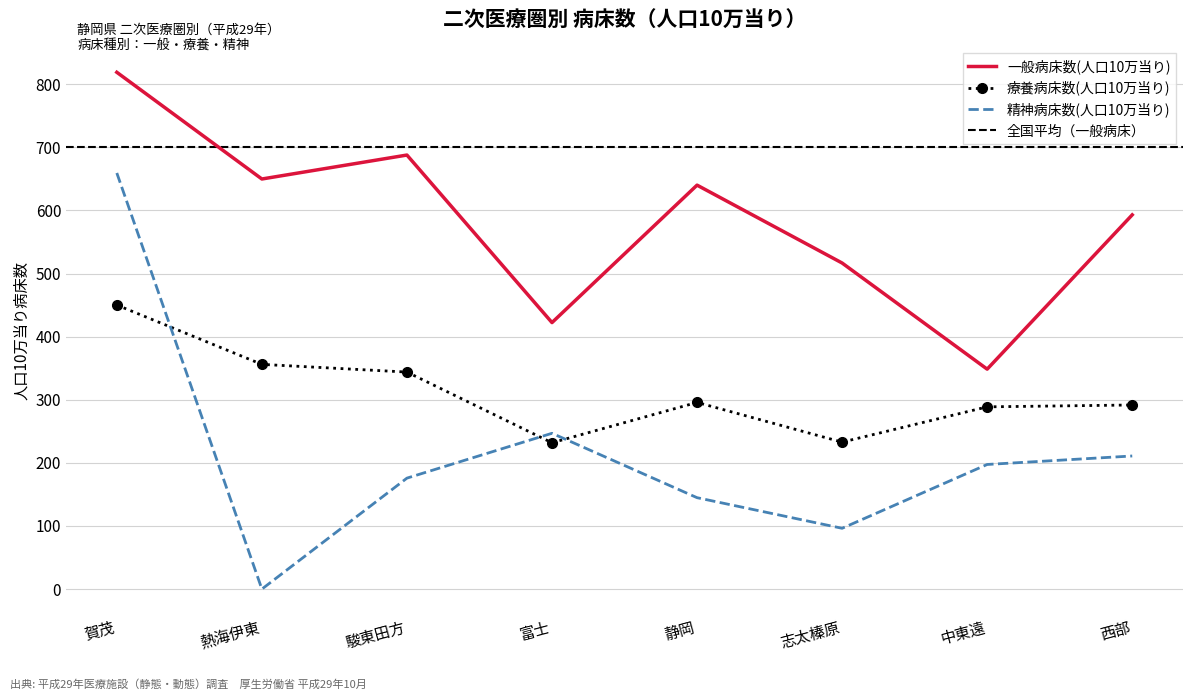

True or false: 精神病床数(人口10万当り) and 一般病床数(人口10万当り) intersect in this chart.

False